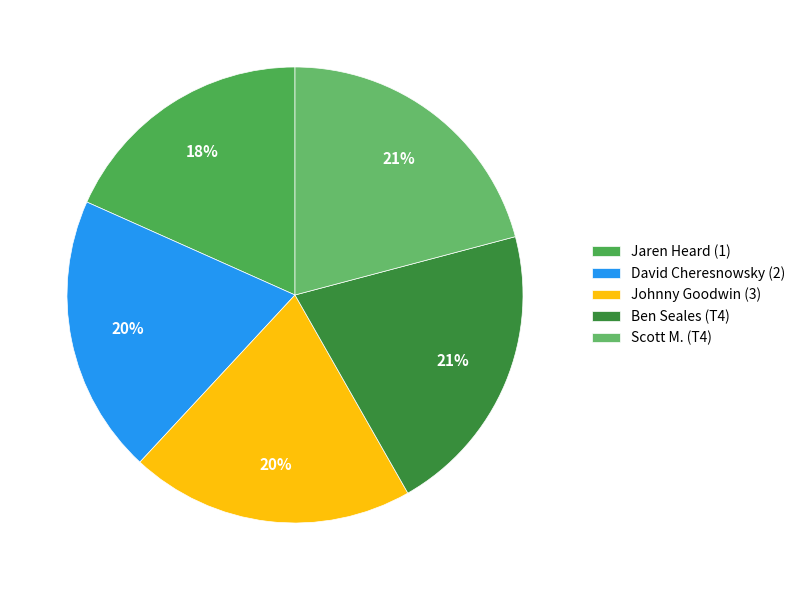

How many slices are in this pie chart?

5